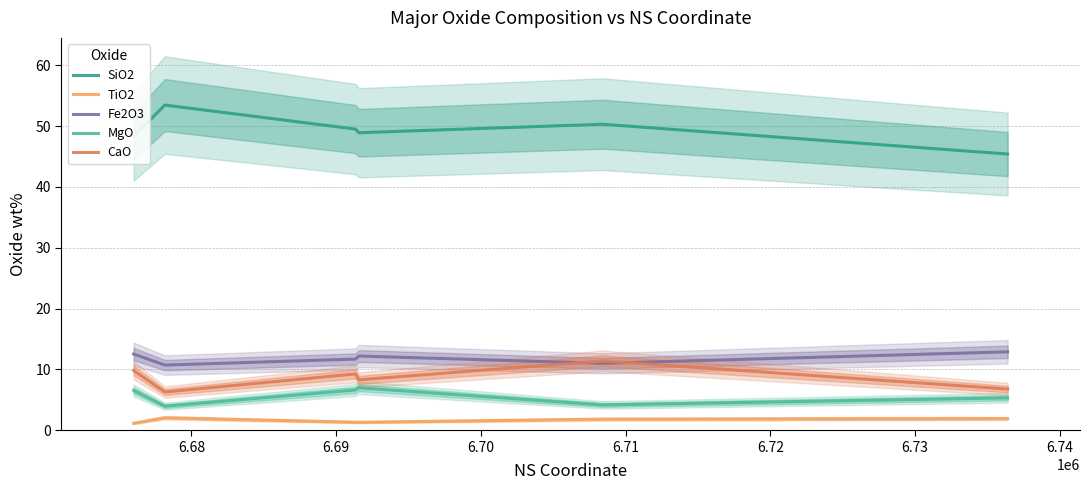

What is the minimum value for Fe2O3?

10.7